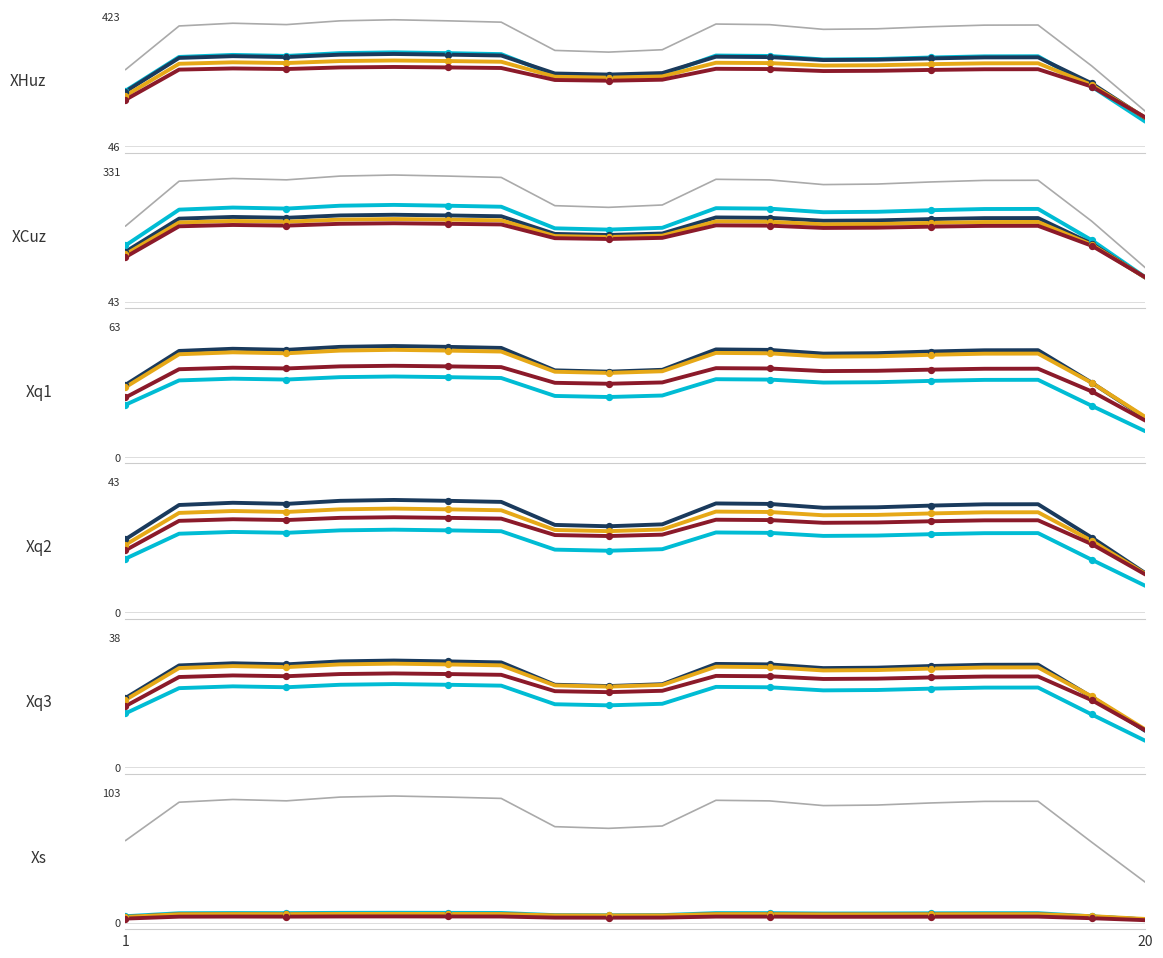

Which series has the largest total across all categories?

gray